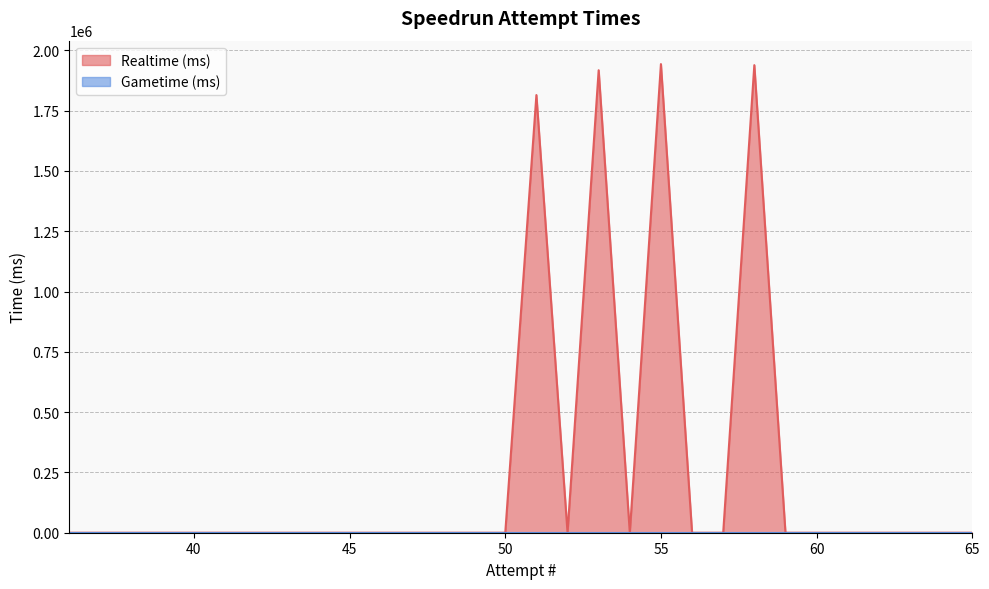

List the labels in order of value, smallest first.

36, 37, 38, 39, 40, 41, 42, 43, 44, 45, 46, 47, 48, 49, 50, 52, 54, 56, 57, 59, 60, 61, 62, 63, 64, 65, 51, 53, 58, 55